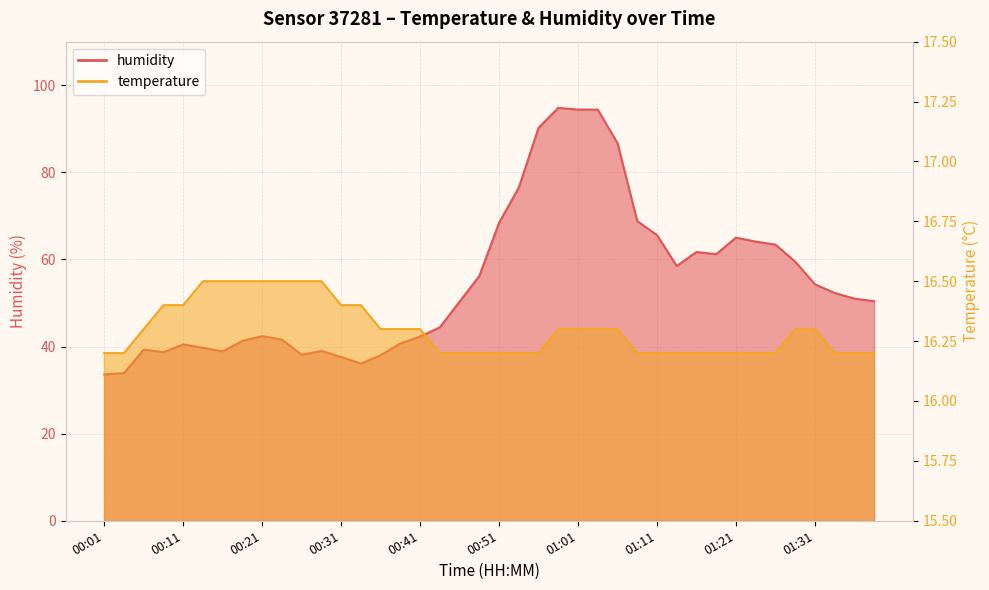

What is the difference between the highest and lowest values at 00:41?

26.0